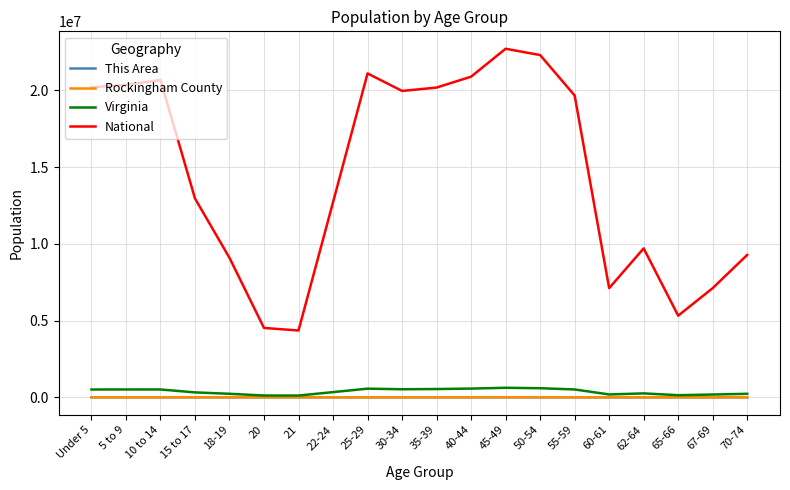

True or false: Virginia and National intersect in this chart.

False